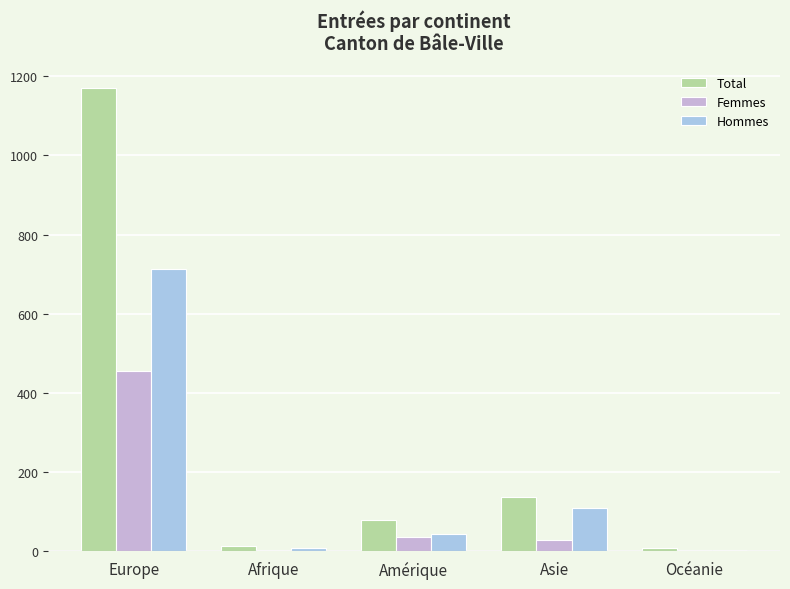

What is the sum of the Total values at Europe and Asie?

1307